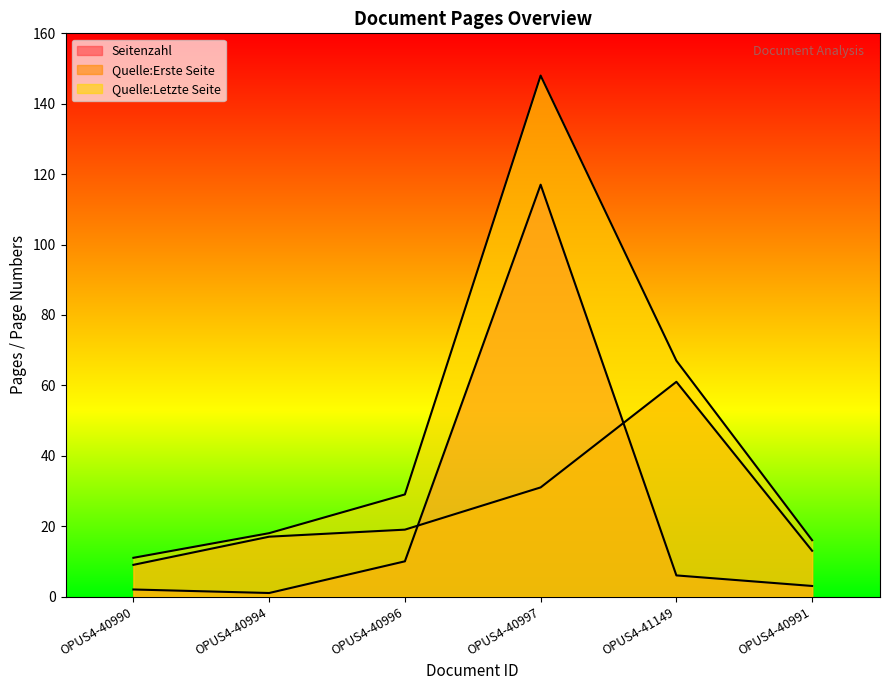

What is the value of the Quelle:Letzte Seite point at the 4th from the left?

148